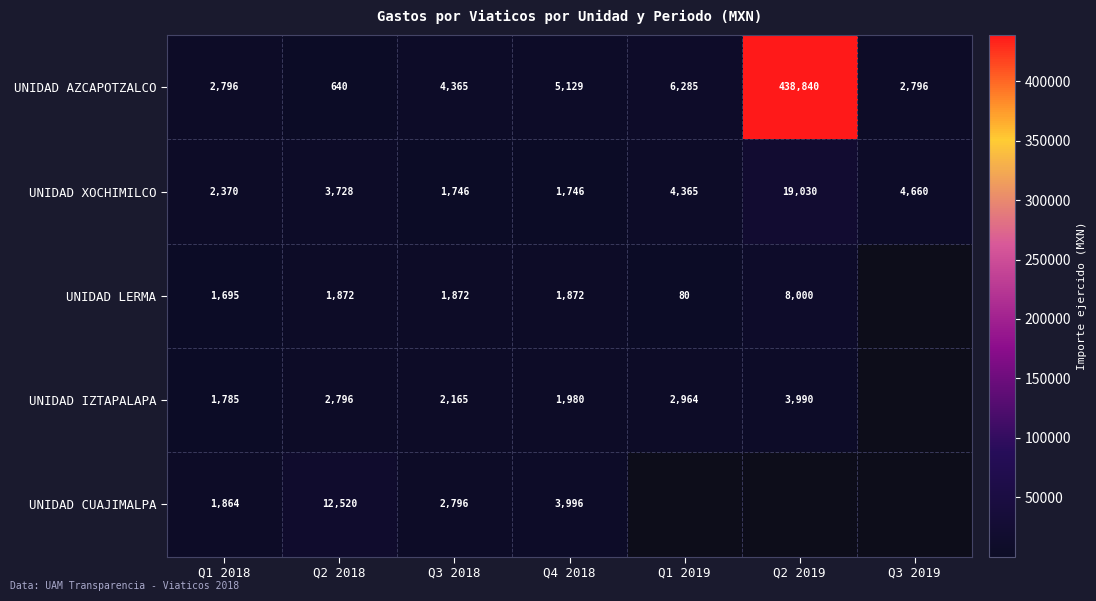

At how many categories does at least one series exceed 296236?

1